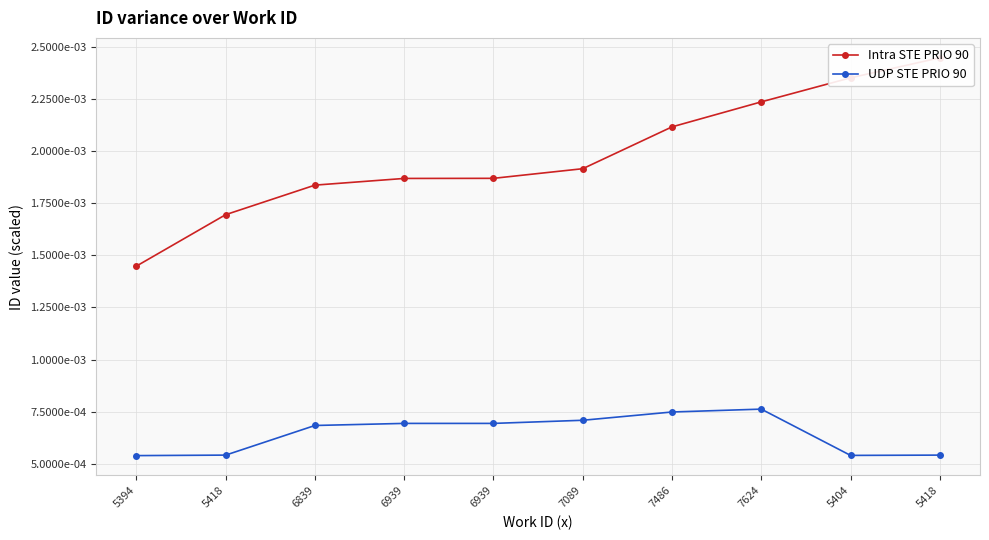

Reading left to right, list all the values displayed in this chart.

Intra STE PRIO 90: 0.0	0.0	0.0	0.0	0.0	0.0	0.0	0.0	0.0	0.0
UDP STE PRIO 90: 0.0	0.0	0.0	0.0	0.0	0.0	0.0	0.0	0.0	0.0